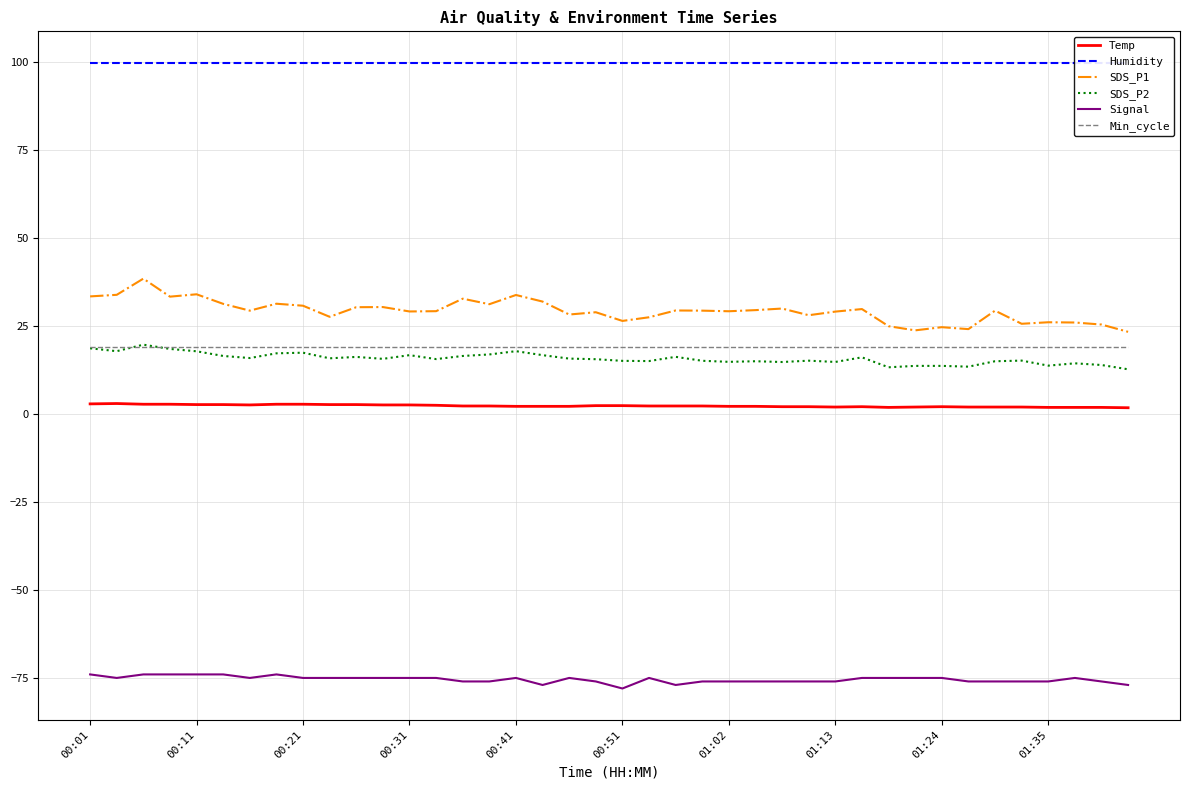

At 21, list the series in order from smallest to largest.

Signal, Temp, SDS_P2, Min_cycle, SDS_P1, Humidity